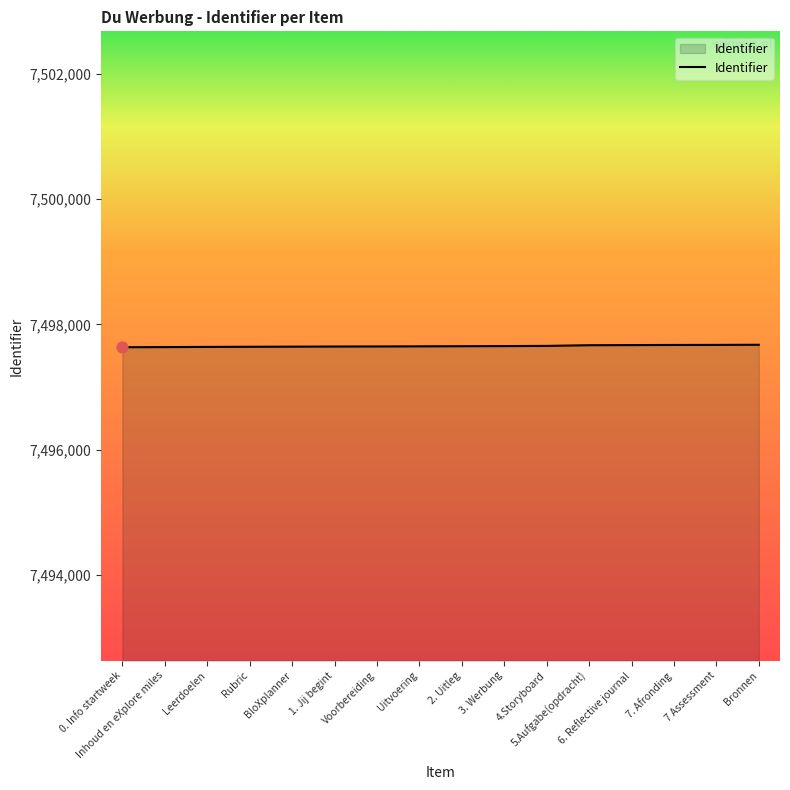

What is the greatest value displayed?

7497675